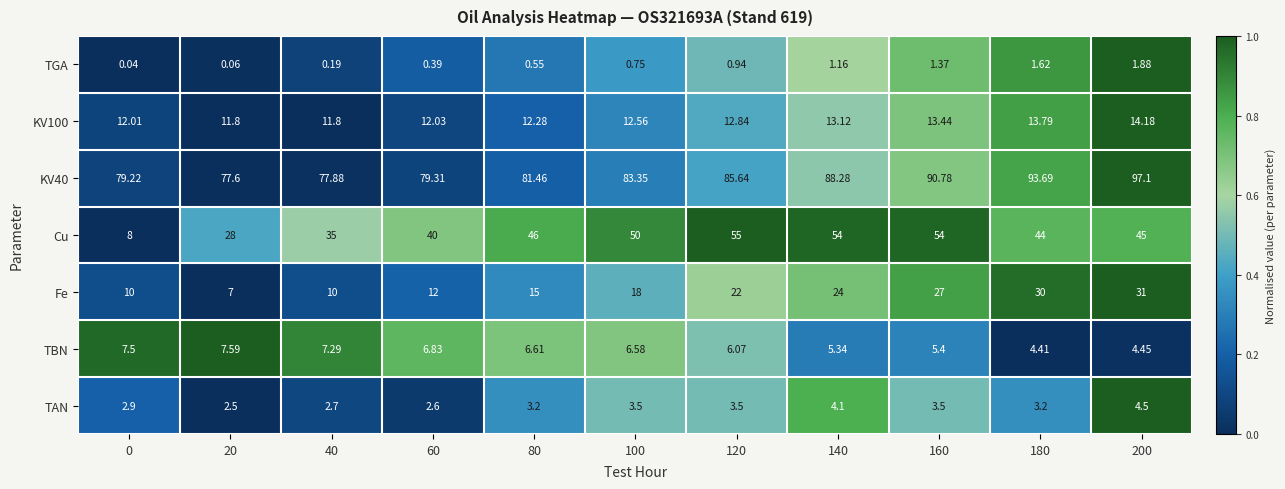

Is the value of KV40 at 80 greater than the value of TGA at 80?

Yes